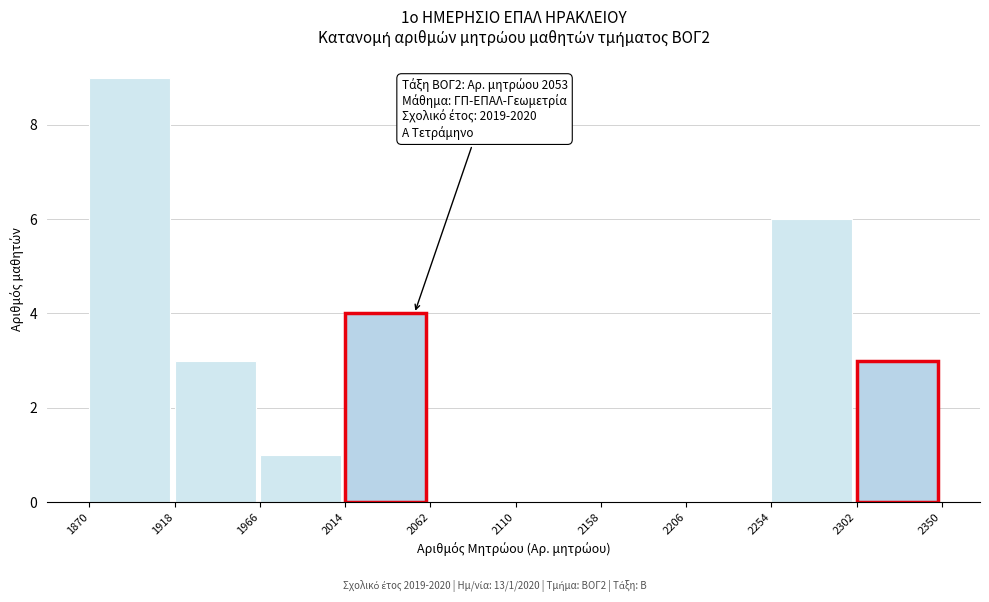

Over which range of the x-axis is the bar tallest?

1870 to 1918